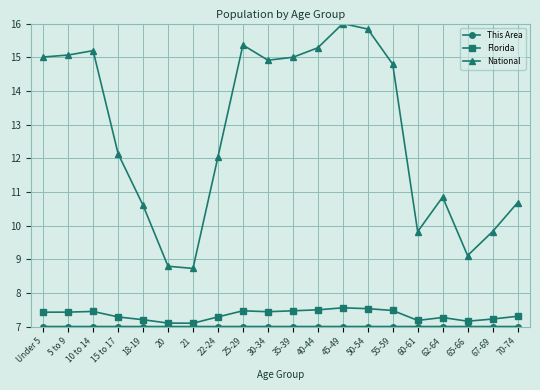

Which series changed the most between Under 5 and 25-29?

National